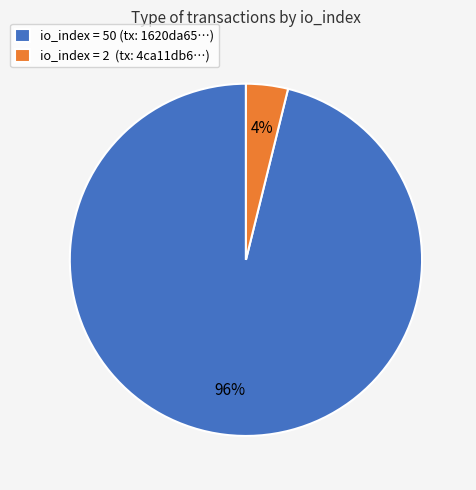

Is it true that io_index = 2 (tx: 4ca11db6…) is 15% of the pie?

False